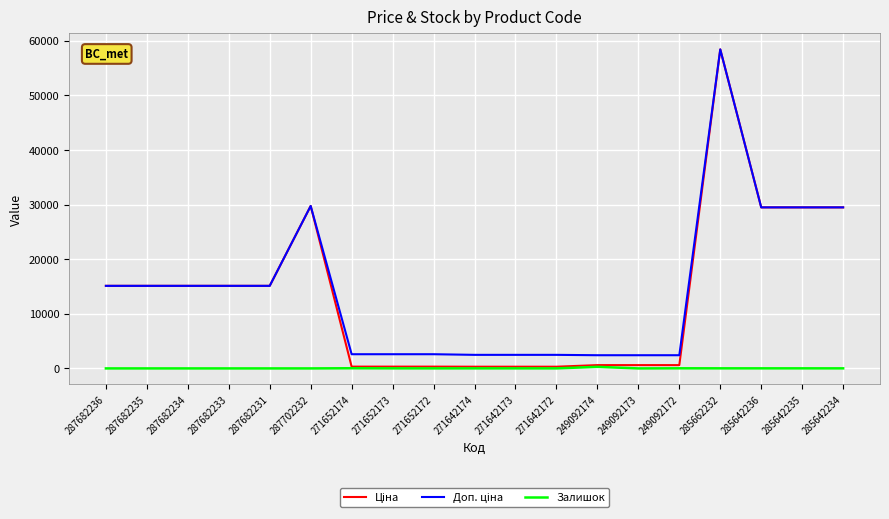

What is the maximum value shown in the chart?

58426.5